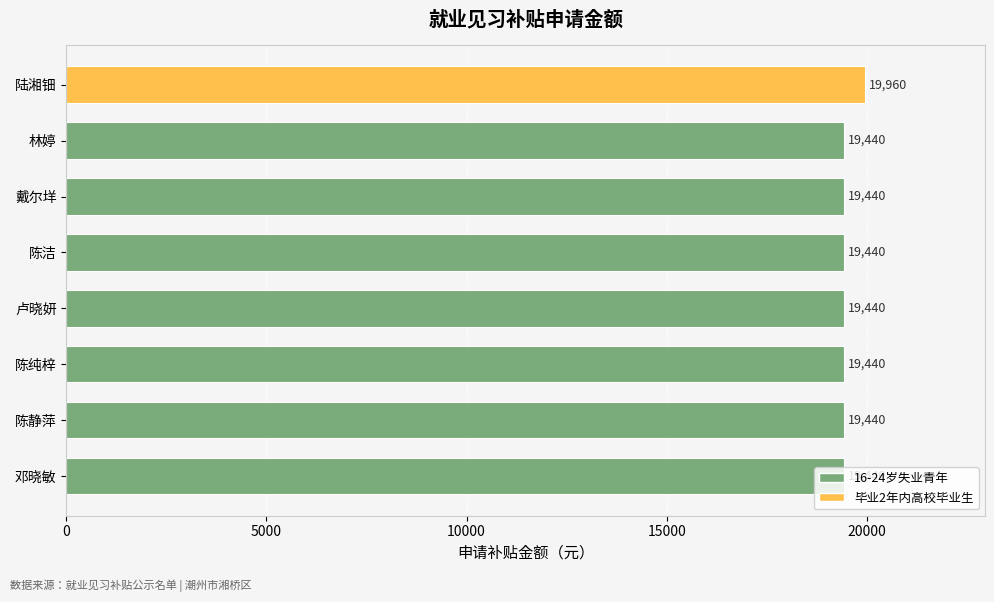

Which label corresponds to the smallest value in the chart?

邓晓敏